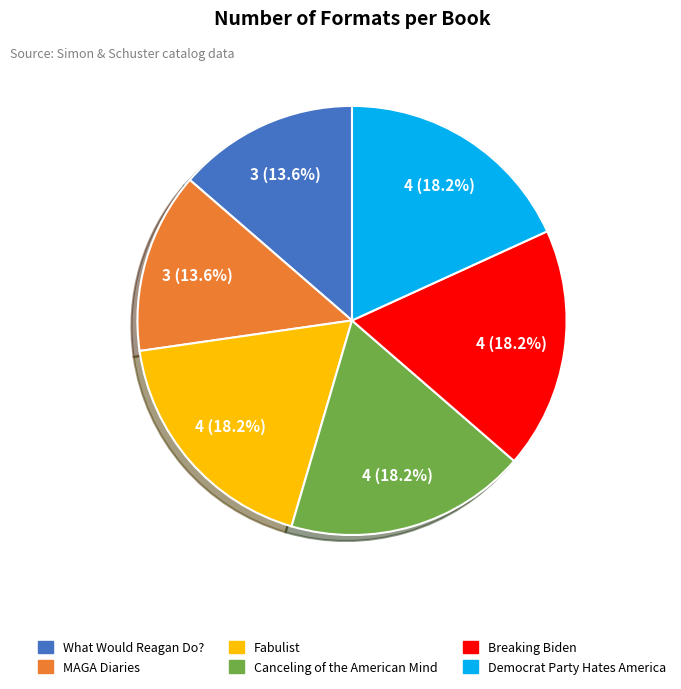

Which has a higher value, MAGA Diaries or Fabulist?

Fabulist